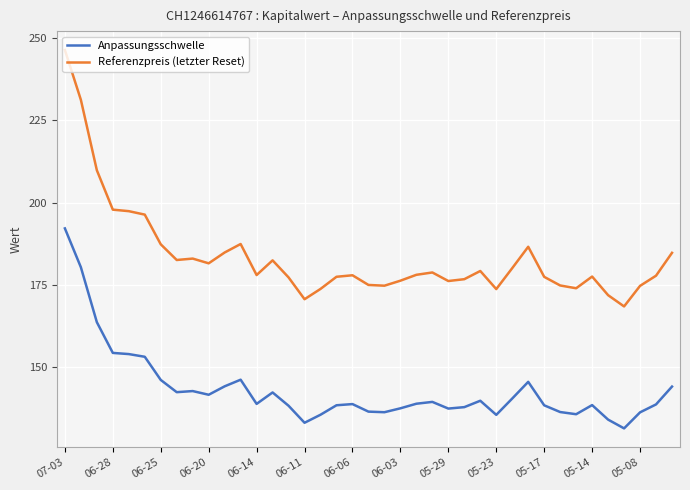

True or false: Referenzpreis (letzter Reset) and Anpassungsschwelle intersect in this chart.

False